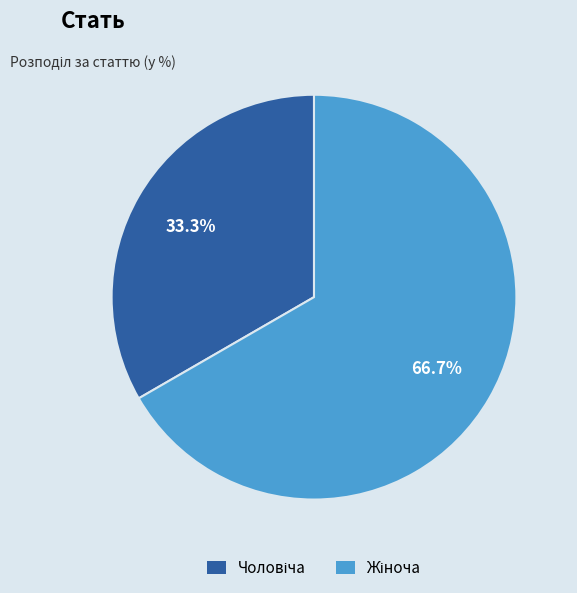

Is there a majority slice in this chart?

Yes